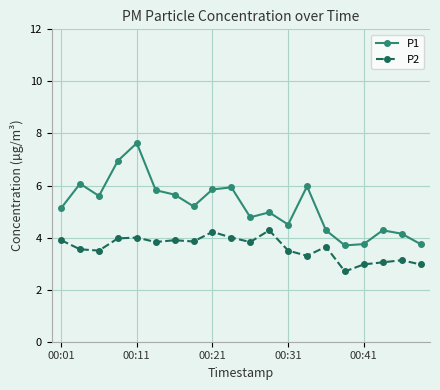

True or false: P2 and P1 cross at least once.

False